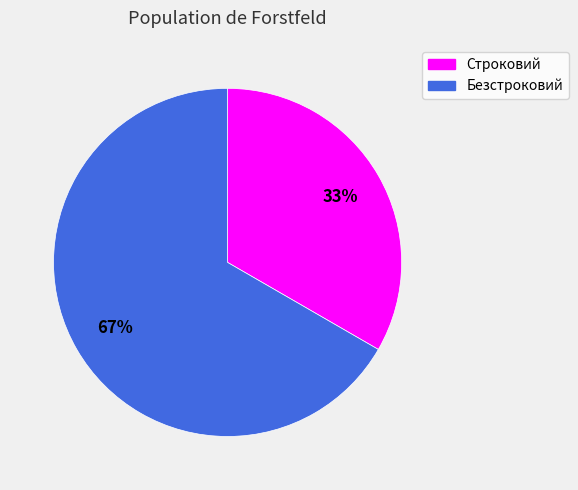

The Строковий slice represents 40% of the pie. True or false?

False